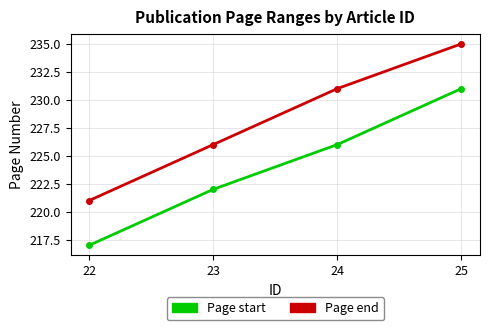

What is the spread (max minus min) of values at 23?

4